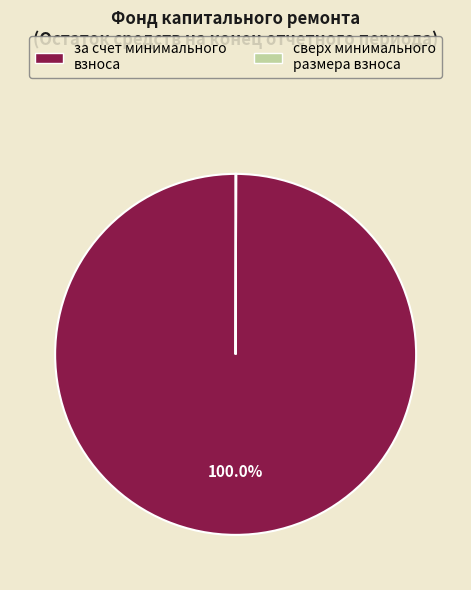

What is the majority slice?

за счет минимального взноса